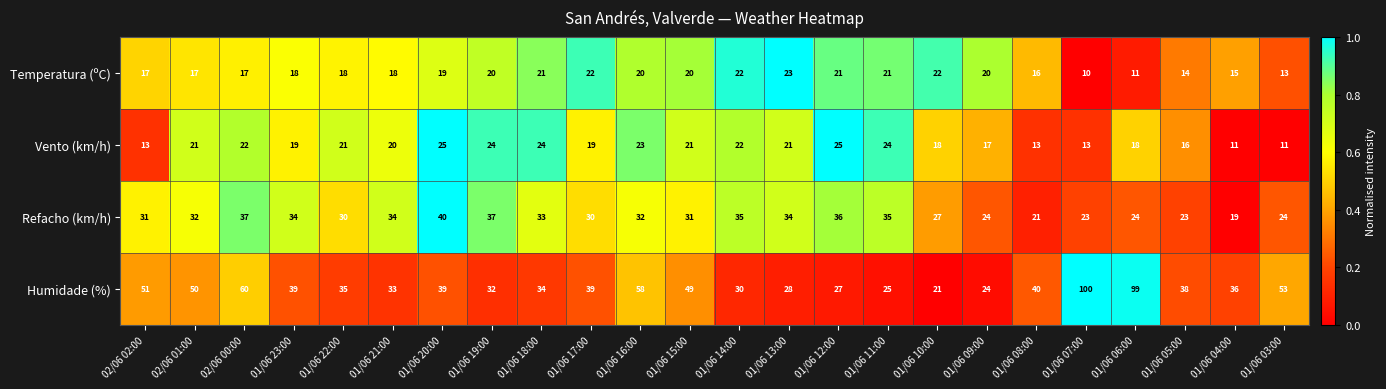

Which series has the widest spread of values?

Humidade (%)